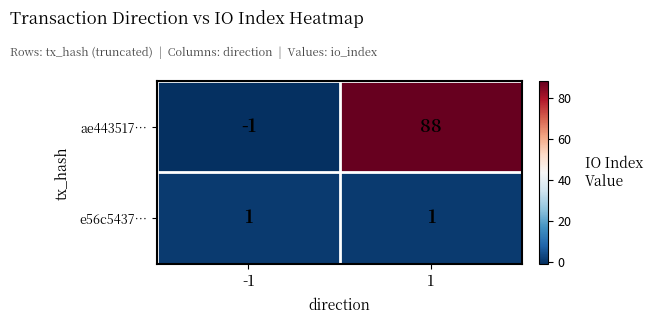

The value of ae443517… at -1 is -1. True or false?

True